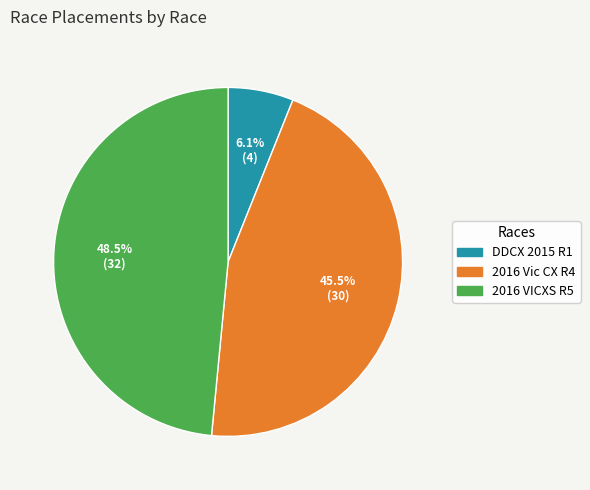

Which category has the biggest portion of the pie?

2016 VICXS R5